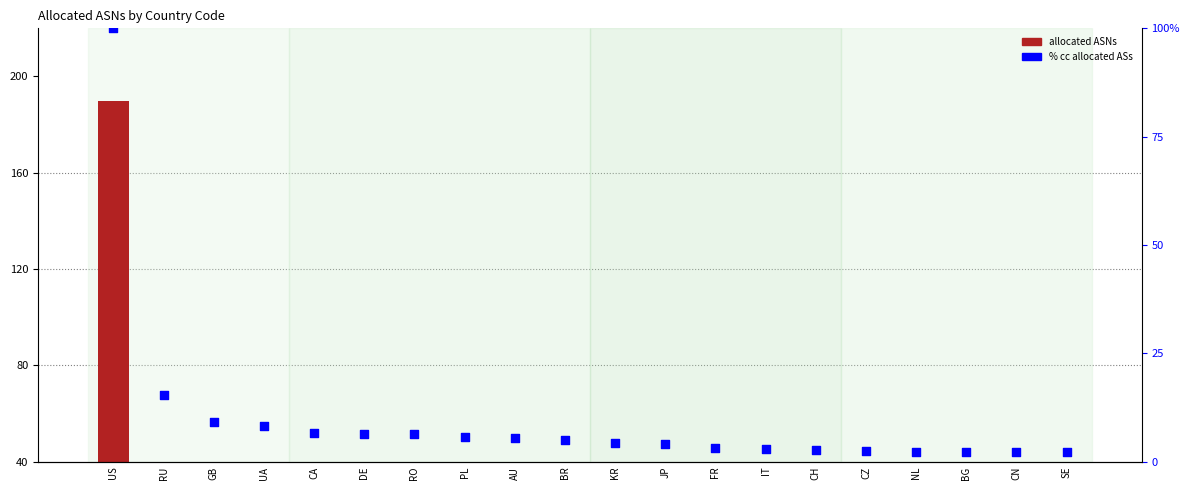

Is the value of allocated ASNs at CA greater than the value of % cc allocated ASs at BR?

Yes